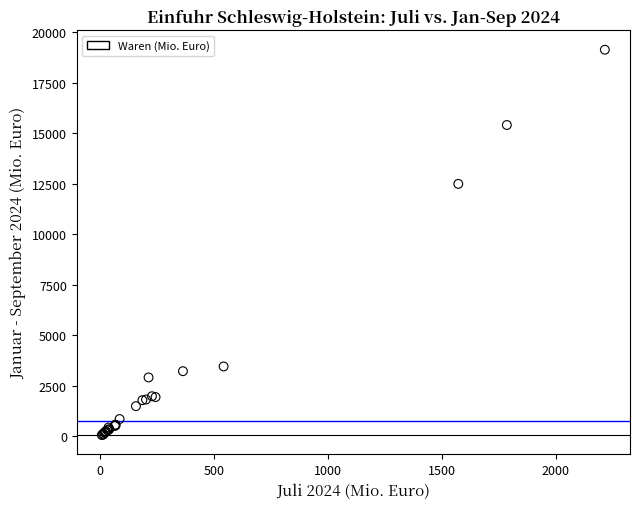

What Y value in the scatter plot is closest to 9594?

12489.7